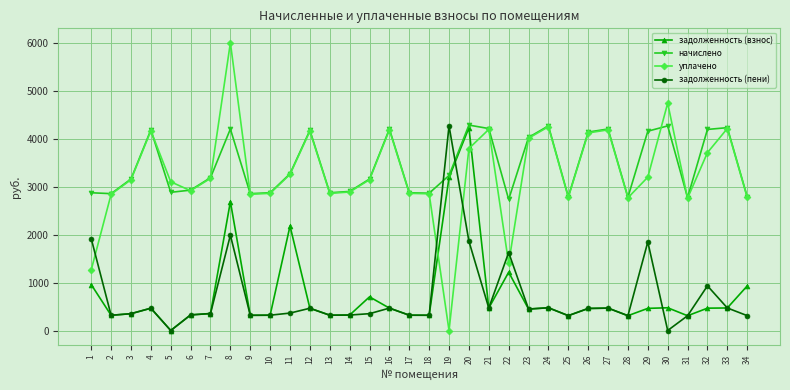

Where is the first local minimum for уплачено?

6